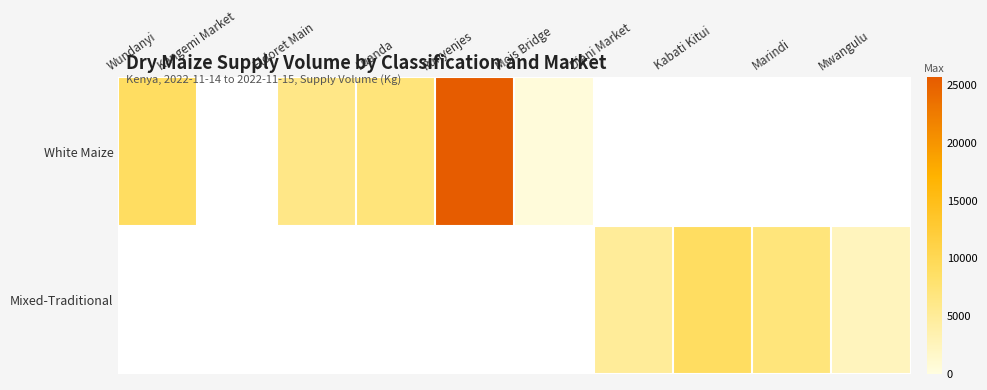

Which series changed the most between Kabati Kitui and Mwangulu?

Mixed-Traditional